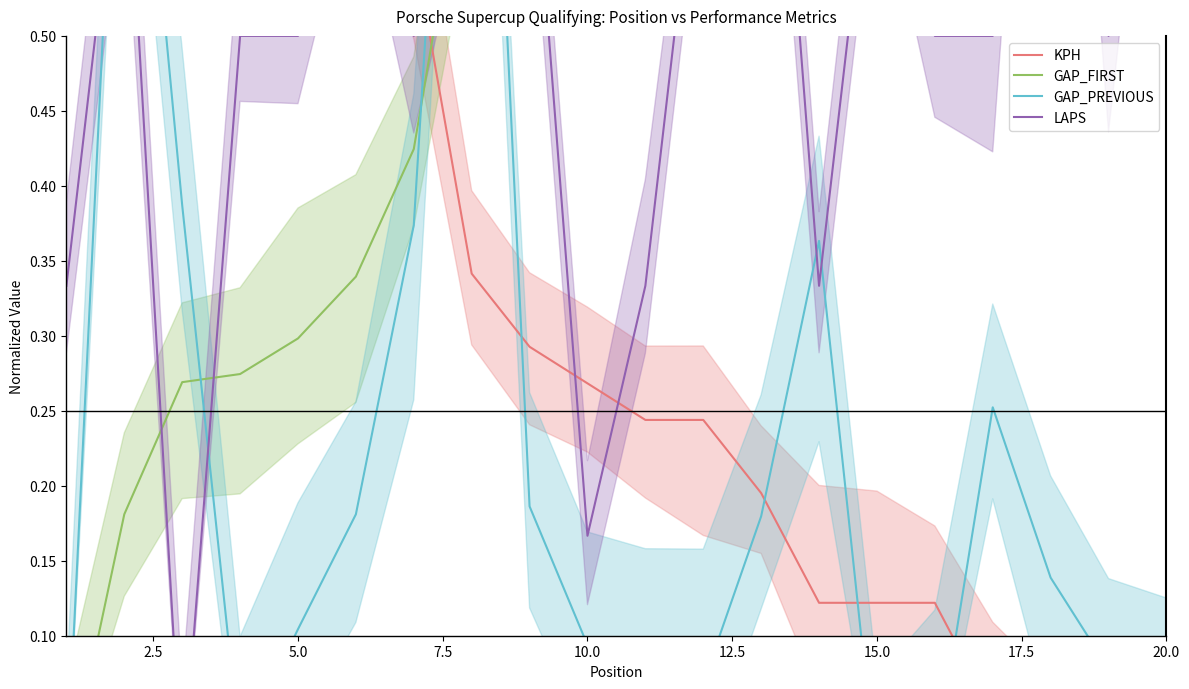

What is the average value of the GAP_PREVIOUS series?

0.2